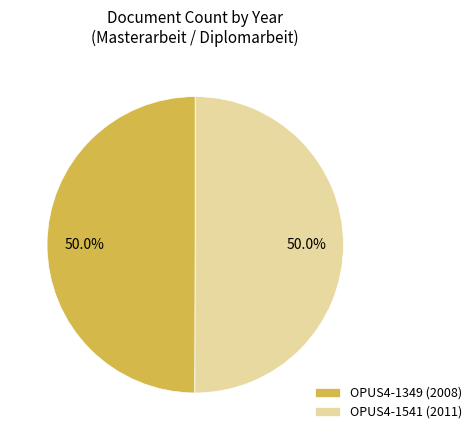

What is the ratio of the value at OPUS4-1349 (2008) to the value at OPUS4-1541 (2011)?

1.0